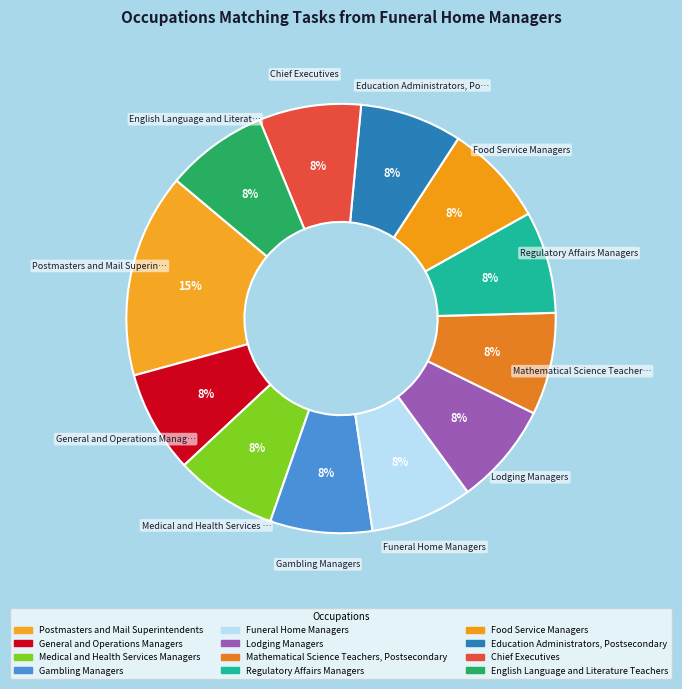

Does Gambling Managers account for over 50% of the chart?

No